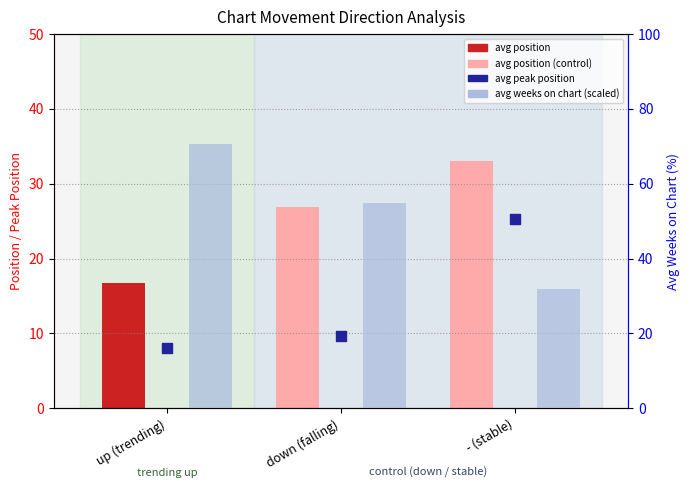

Which series reaches the maximum Y coordinate?

avg weeks on chart